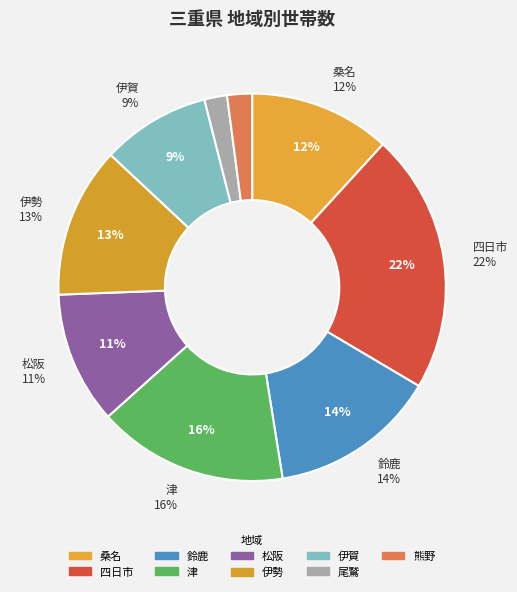

Which slice is the largest?

四日市